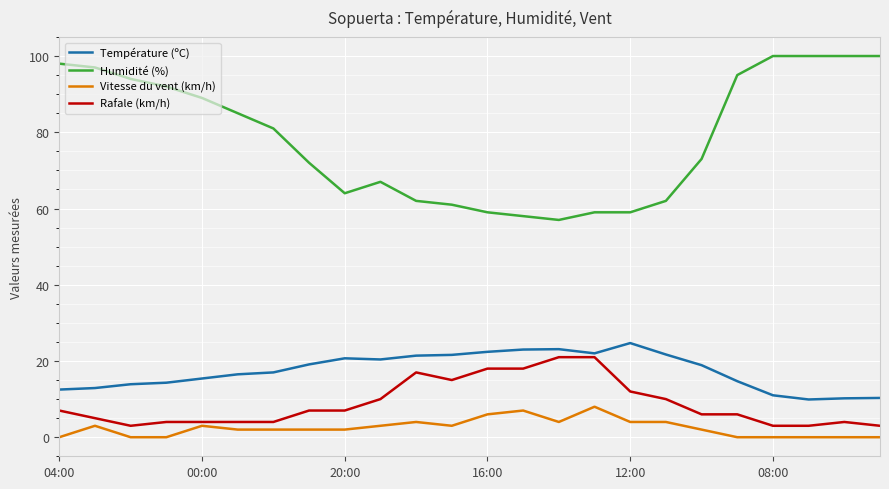

True or false: Température (ºC) and Humidité (%) cross at least once.

False